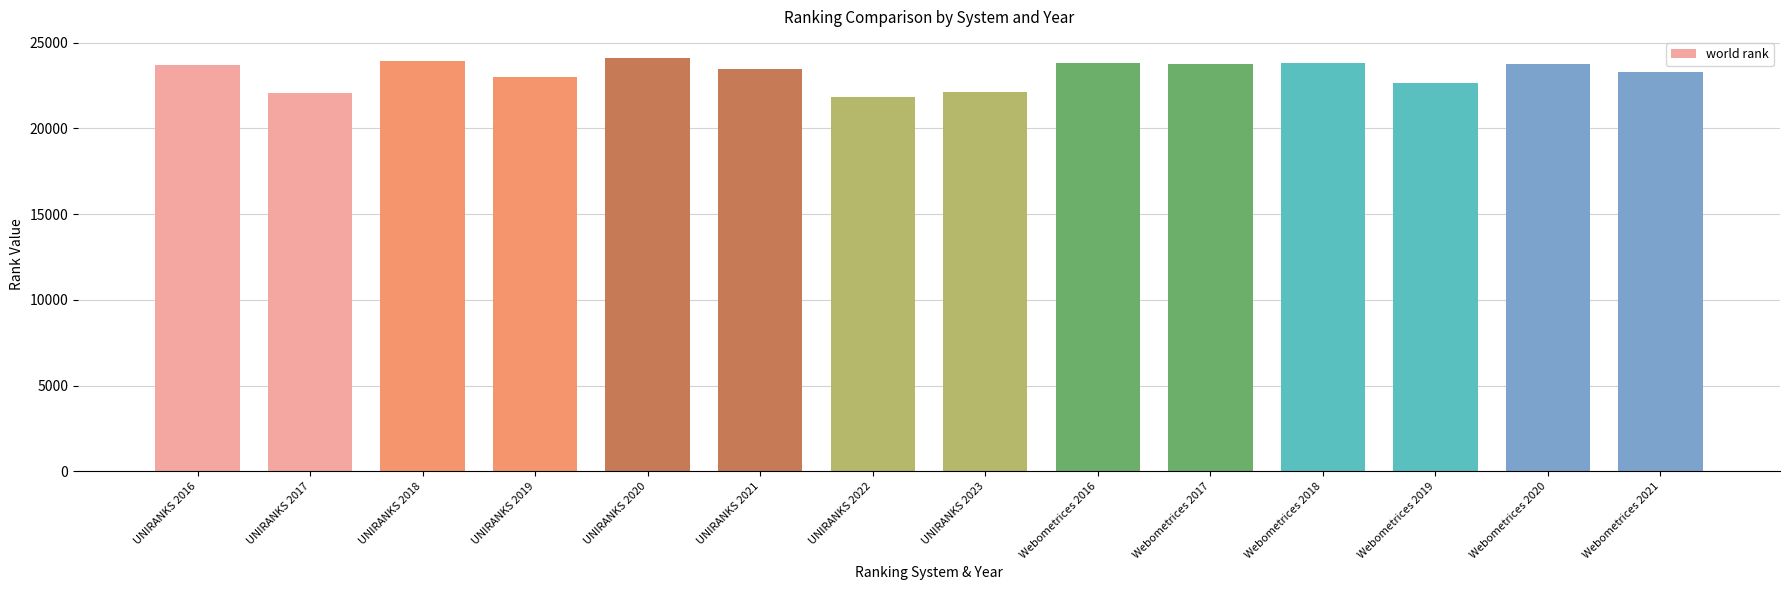

Which label corresponds to the smallest value in the chart?

UNIRANKS 2022